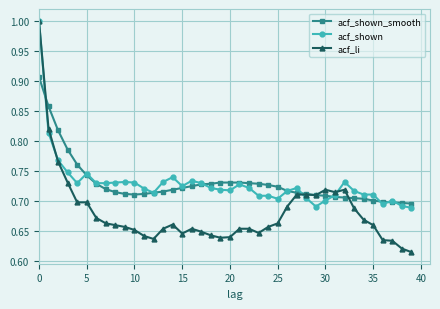

What are all the series names shown in the legend?

acf_shown_smooth, acf_shown, acf_li